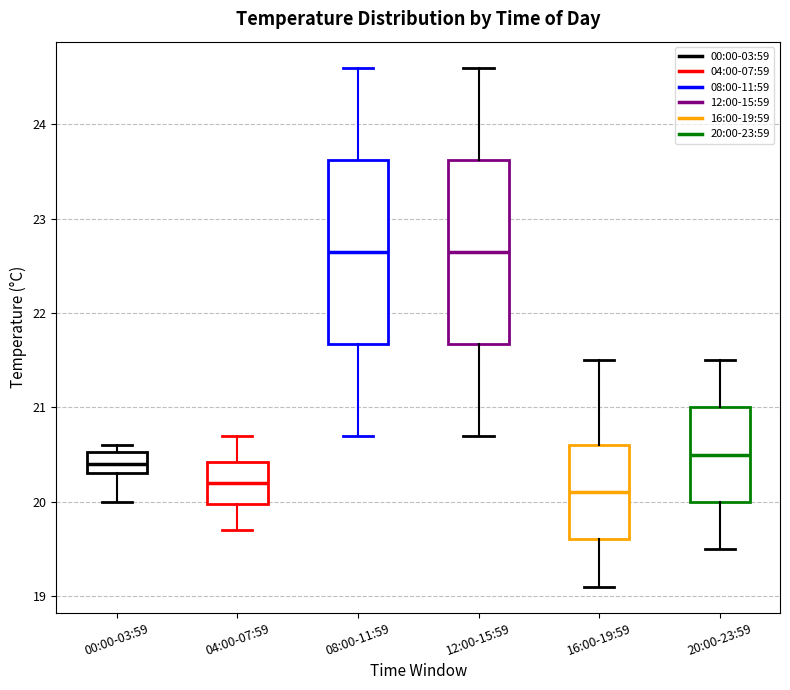

Reading left to right, read every box against the y-axis: the position of its median line, the range the box covers, and the ends of its whiskers. The values are not printed on the chart, so give them approximately, as read against the axis.

00:00-03:59: median 20.4, box 20.3 to 20.5, whiskers 20.0 to 20.6
04:00-07:59: median 20.2, box 20.0 to 20.4, whiskers 19.7 to 20.7
08:00-11:59: median 22.7, box 21.7 to 23.6, whiskers 20.7 to 24.6
12:00-15:59: median 22.7, box 21.7 to 23.6, whiskers 20.7 to 24.6
16:00-19:59: median 20.1, box 19.6 to 20.6, whiskers 19.1 to 21.5
20:00-23:59: median 20.5, box 20.0 to 21.0, whiskers 19.5 to 21.5